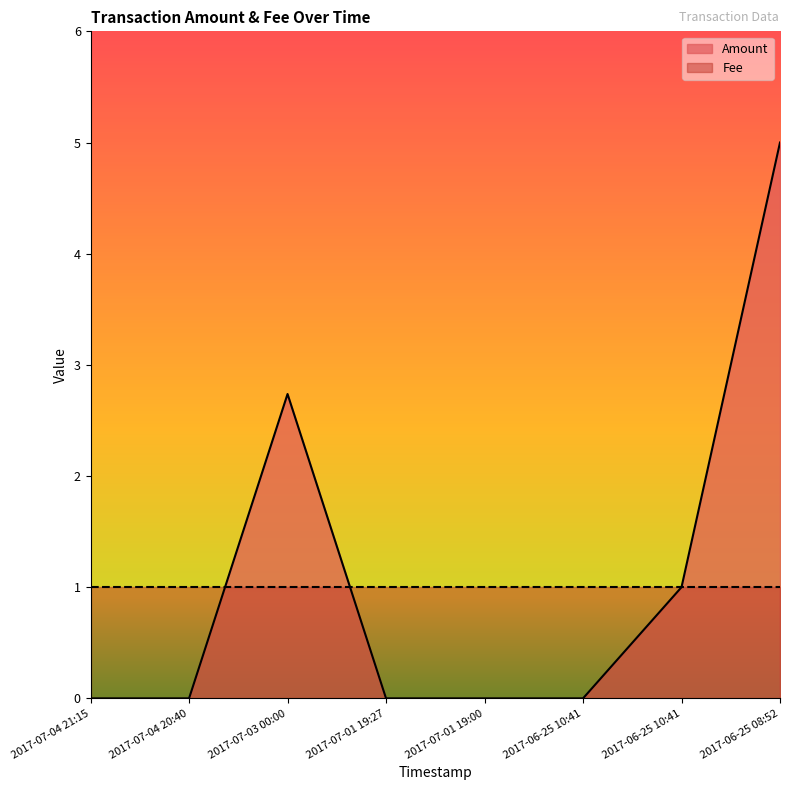

List the labels in order of value, smallest first.

2017-07-04 21:15, 2017-07-04 20:40, 2017-07-01 19:27, 2017-07-01 19:00, 2017-06-25 10:41, 2017-06-25 10:41, 2017-07-03 00:00, 2017-06-25 08:52